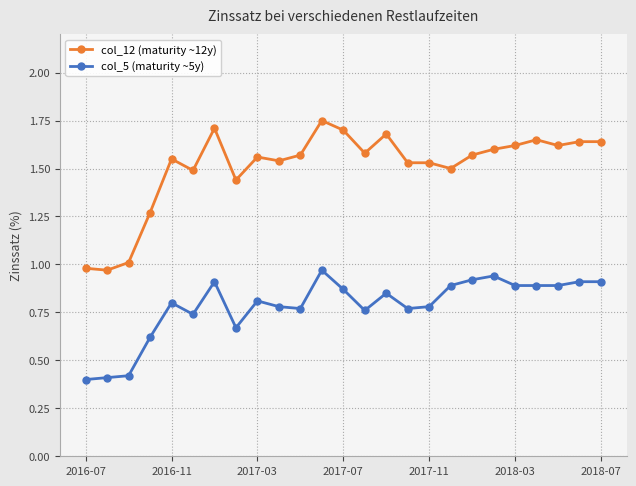

True or false: col_5 (maturity ~5y) and col_12 (maturity ~12y) cross at least once.

False